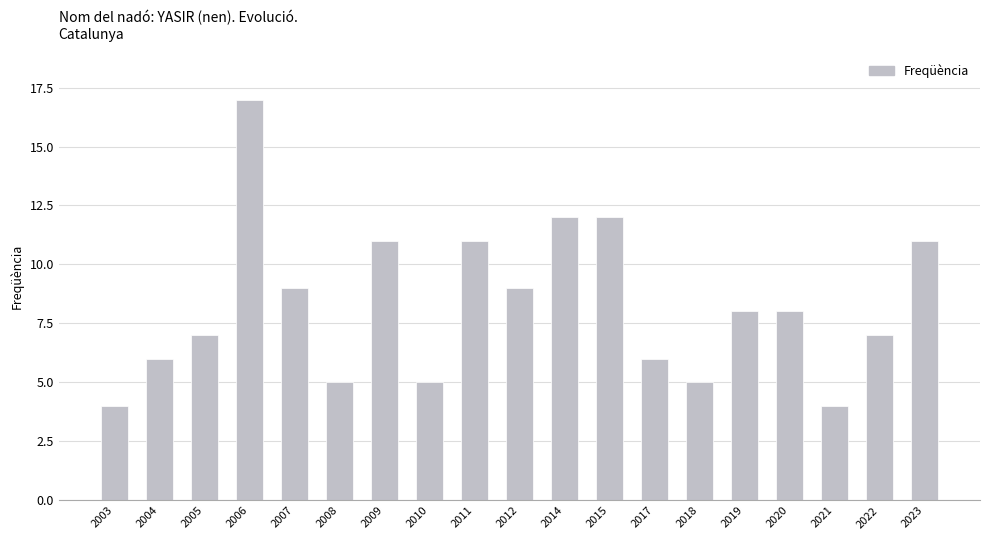

Read the value at 2010, to the nearest 5.

5